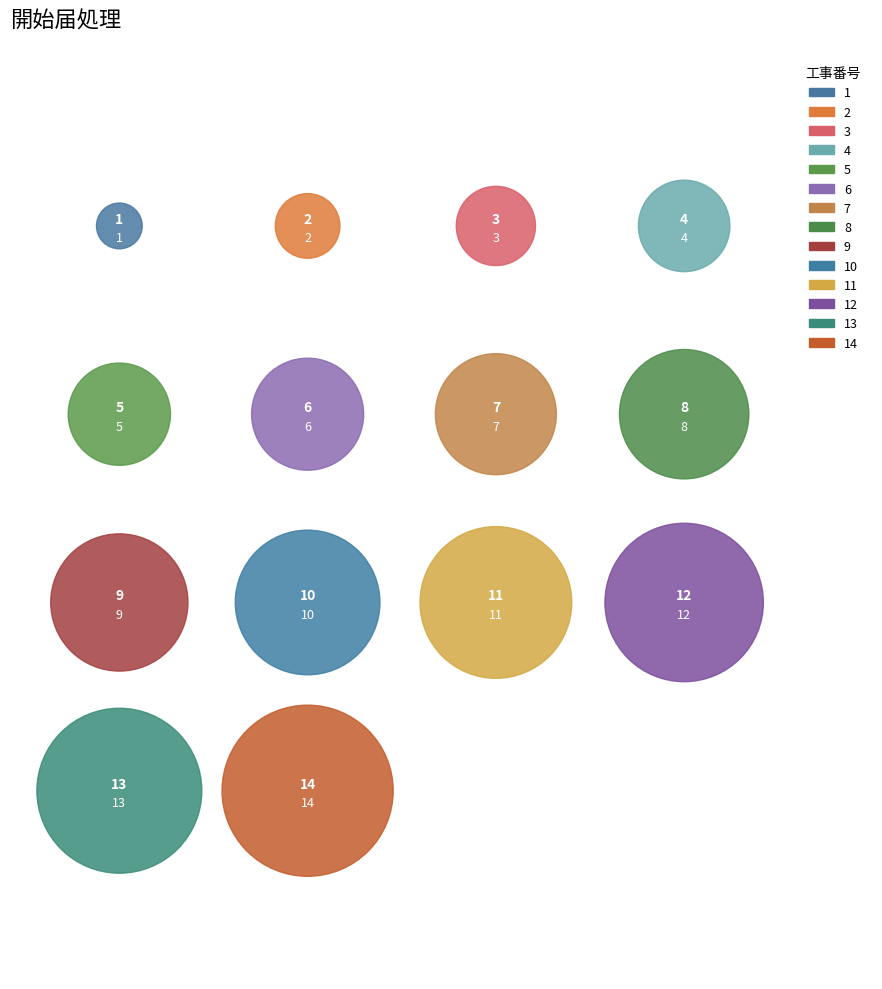

Does 2 account for over 50% of the chart?

No